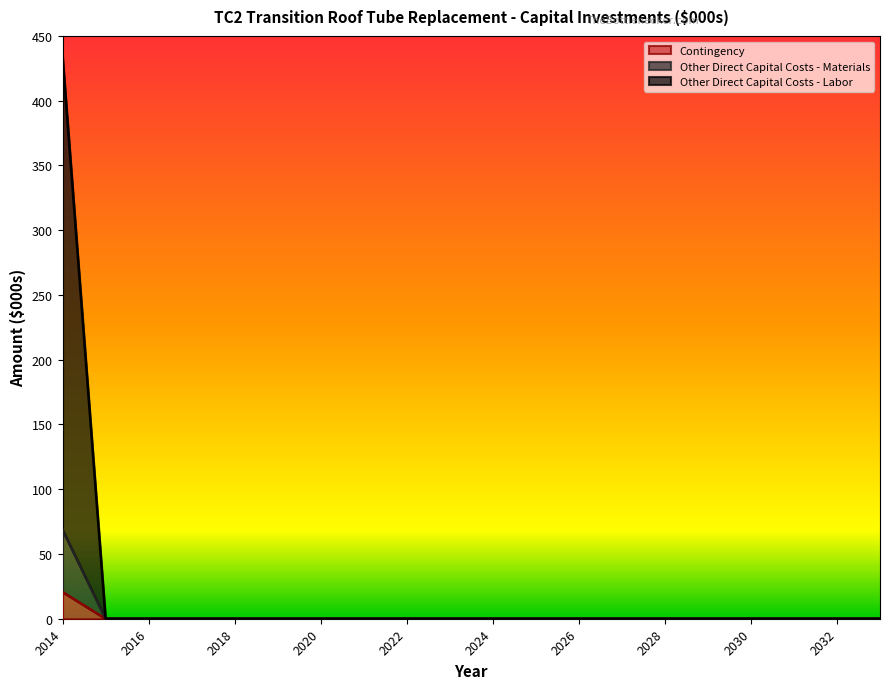

True or false: Other Direct Capital Costs - Labor has a value of 203.7 at 2016.

False